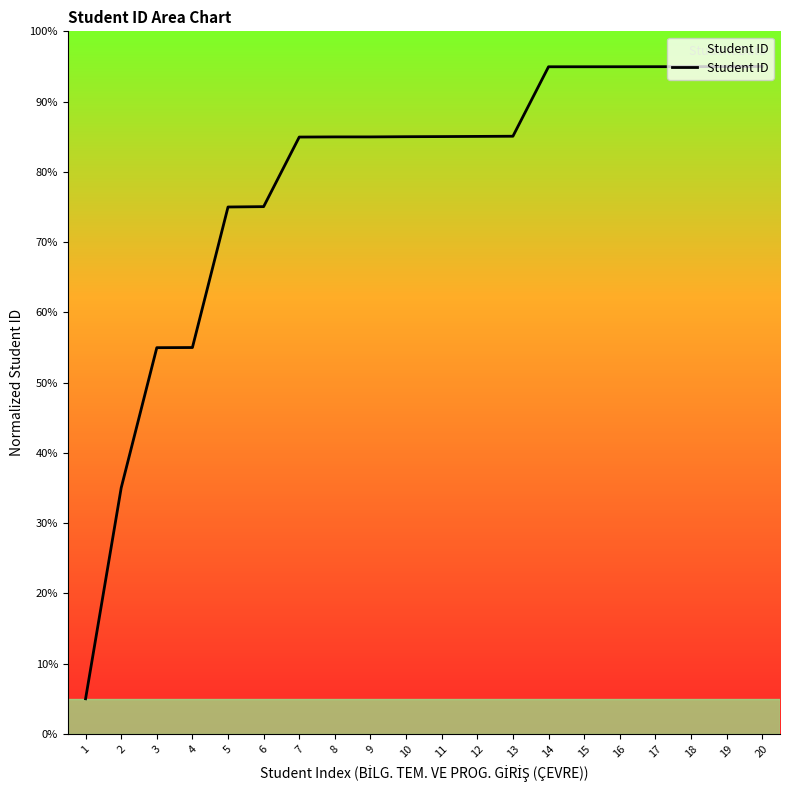

What is the approximate value at 15?

95.0